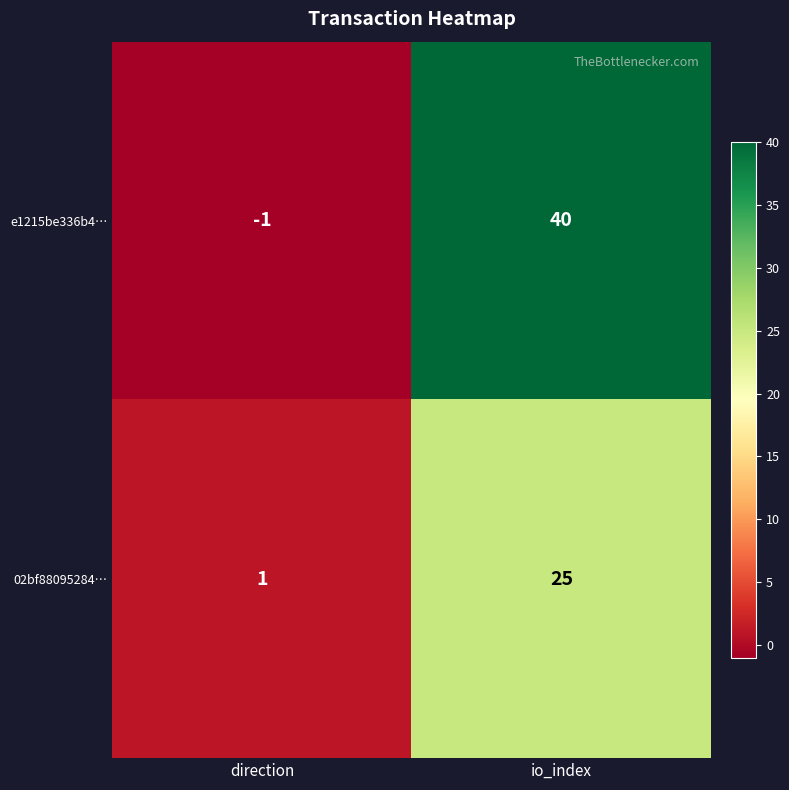

How many data points does each series have?

2